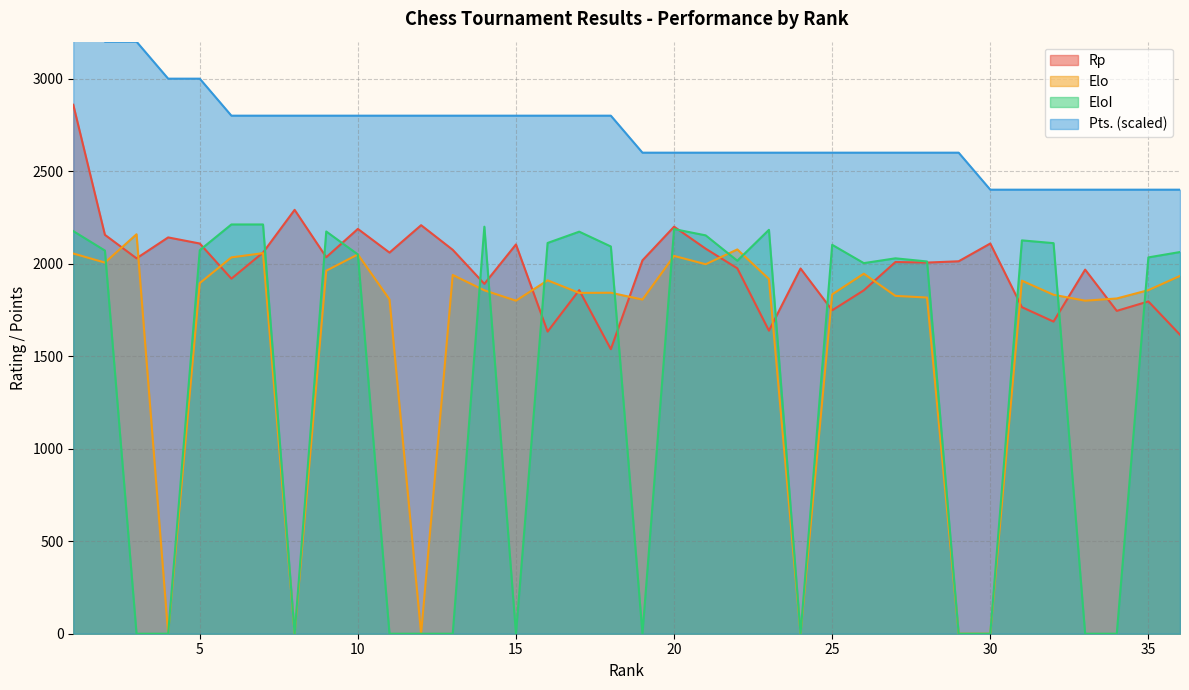

At which label is Elo closest to 1079?

15